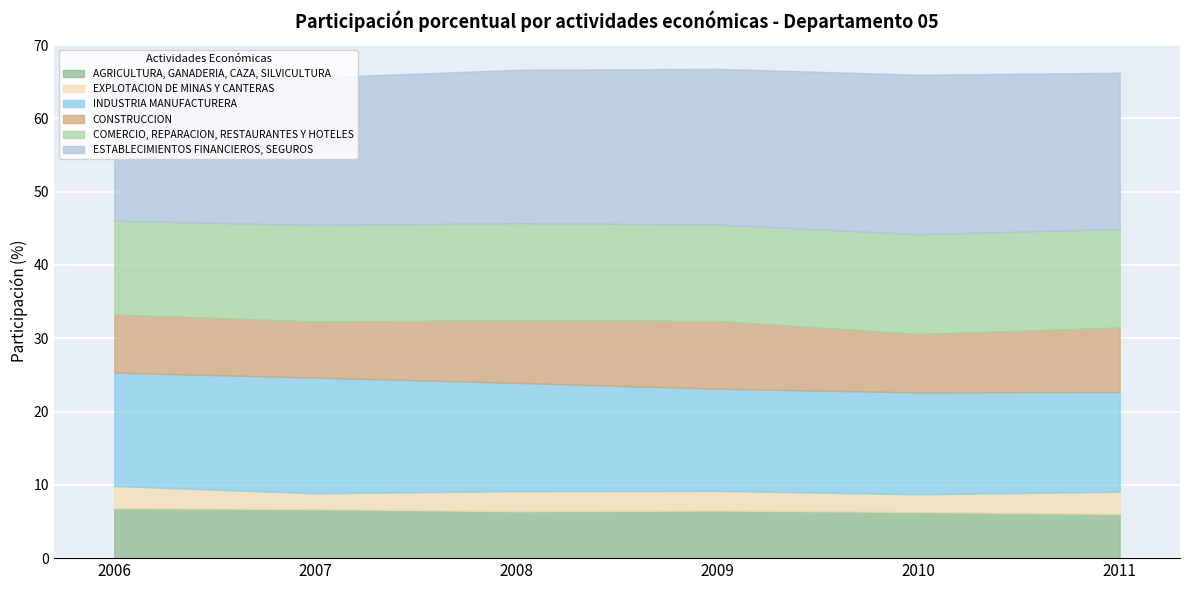

Reading left to right, transcribe all the data shown in this chart.

AGRICULTURA, GANADERIA, CAZA, SILVICULTURA: 2006=6.8	2007=6.7	2008=6.4	2009=6.5	2010=6.3	2011=6.0
EXPLOTACION DE MINAS Y CANTERAS: 2006=3.0	2007=2.2	2008=2.7	2009=2.7	2010=2.4	2011=3.0
INDUSTRIA MANUFACTURERA: 2006=15.5	2007=15.8	2008=14.8	2009=13.9	2010=13.9	2011=13.6
CONSTRUCCION: 2006=7.9	2007=7.7	2008=8.6	2009=9.2	2010=8.0	2011=8.8
COMERCIO, REPARACION, RESTAURANTES Y HOTELES: 2006=12.8	2007=13.2	2008=13.2	2009=13.2	2010=13.6	2011=13.4
ESTABLECIMIENTOS FINANCIEROS, SEGUROS: 2006=20.3	2007=20.1	2008=20.9	2009=21.2	2010=21.8	2011=21.3